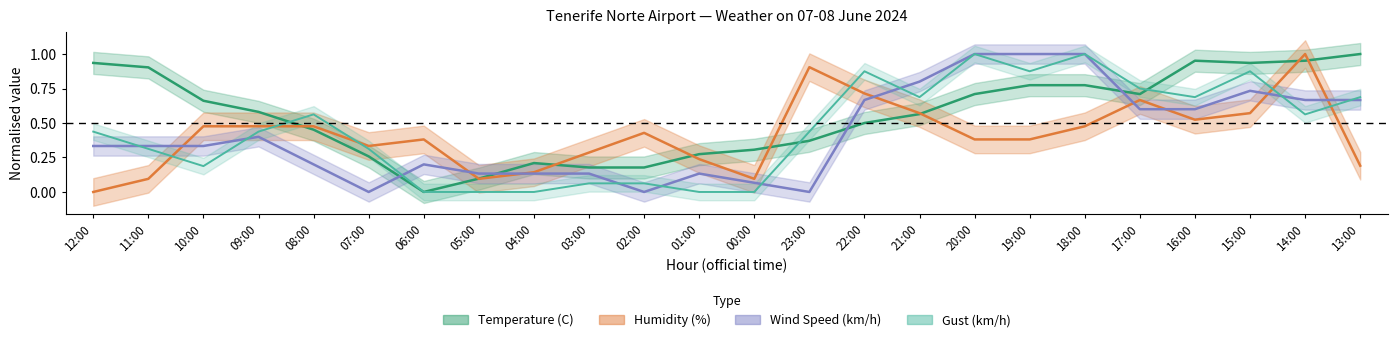

What is the difference between the Wind Speed (km/h) values at 17:00 and 08:00?

0.4